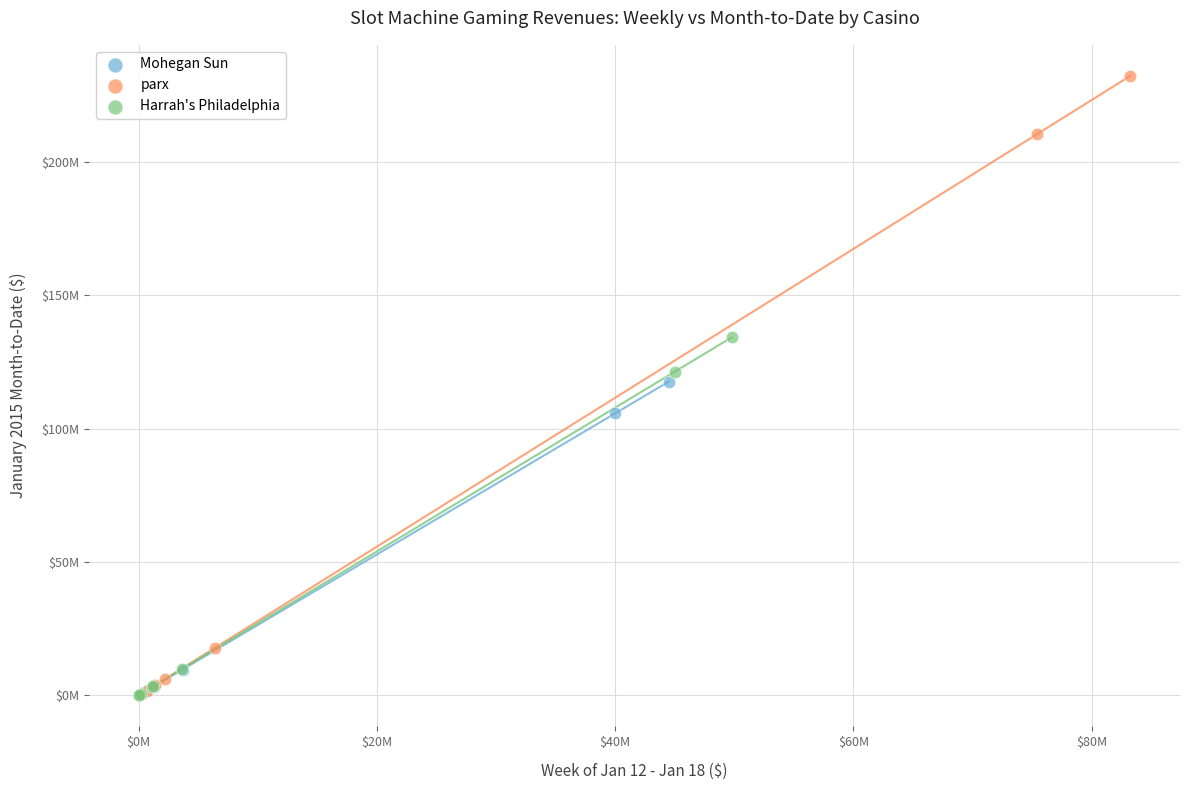

What are all the series names shown in the legend?

Mohegan Sun, parx, Harrah's Philadelphia